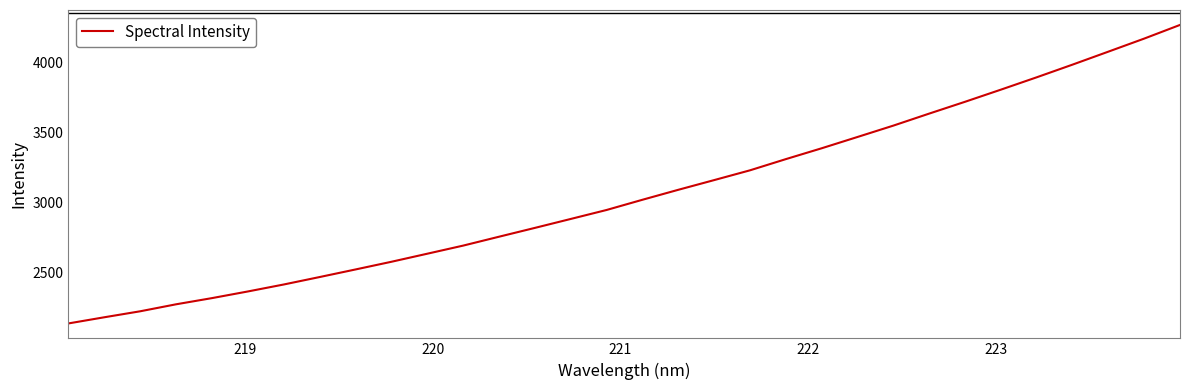

What is the smallest value displayed?

2131.7